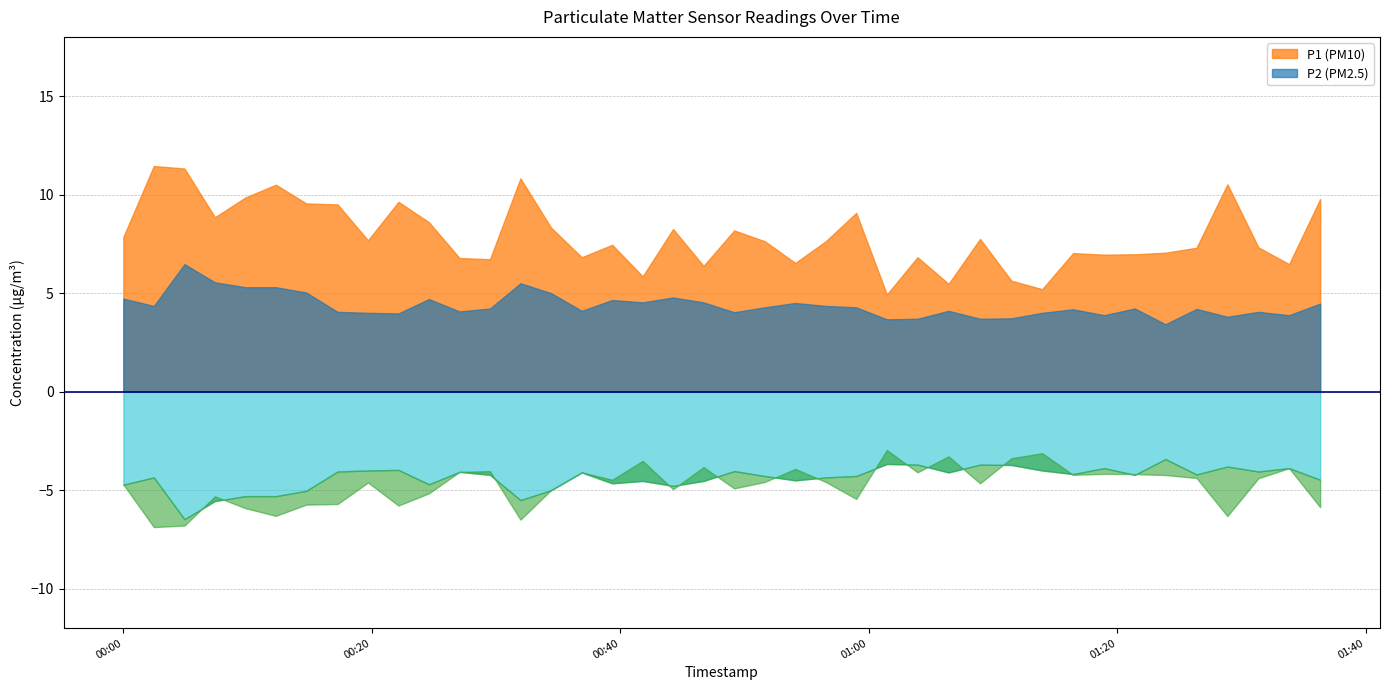

At which category does P1 (PM10) reach its first local peak?

2023-02-01T00:02:28